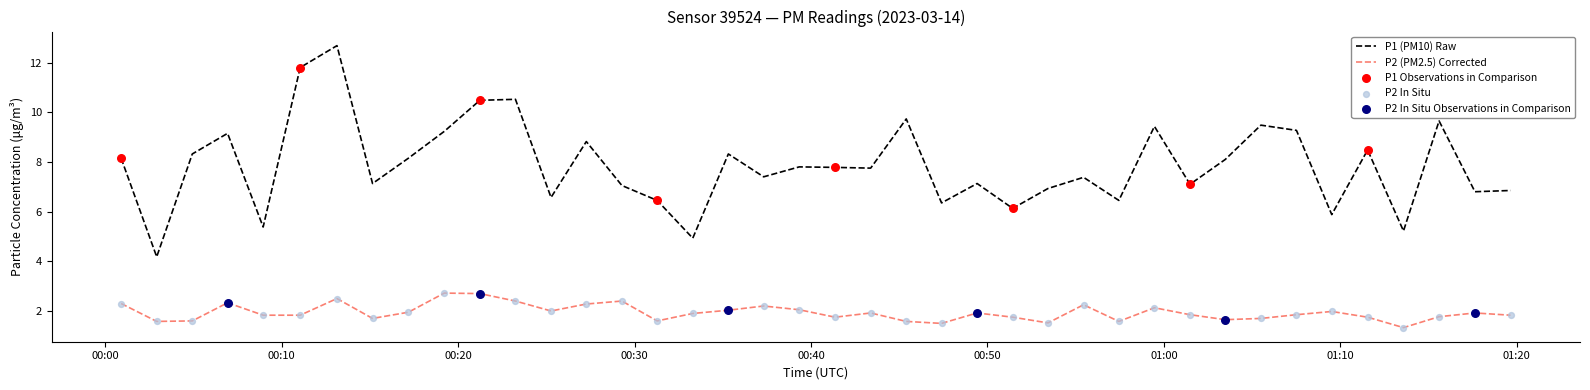

Which series has the widest spread of values?

P1 (PM10) Raw